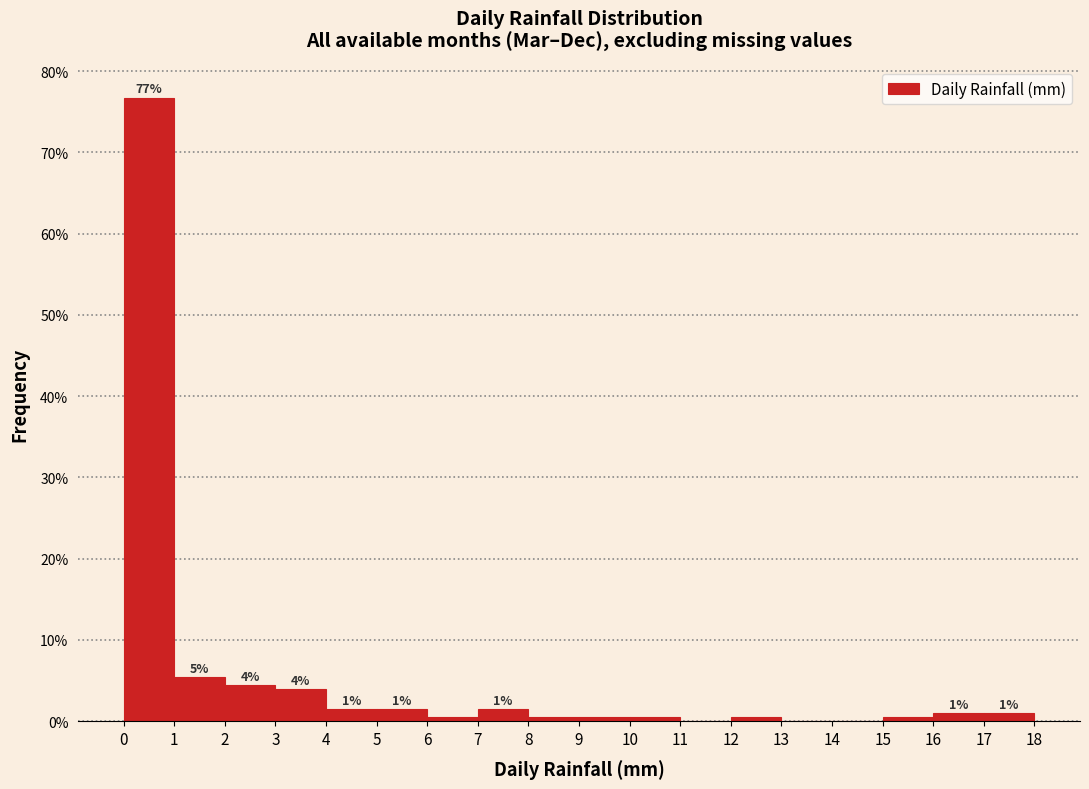

Over which range of the x-axis is the bar tallest?

0 to 1